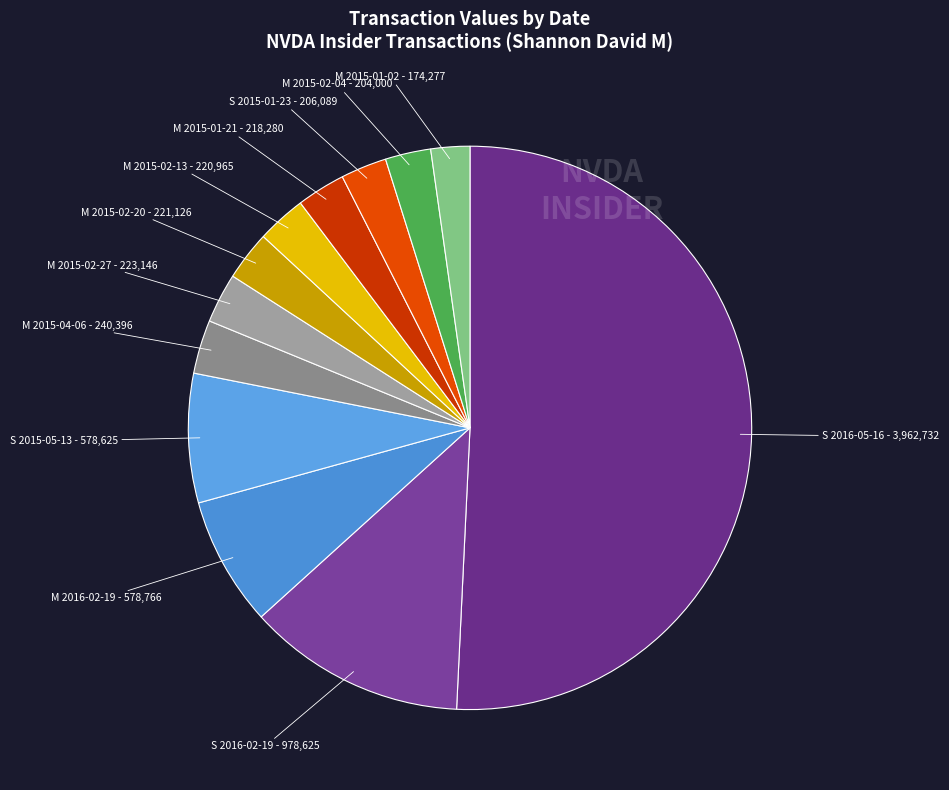

How many slices are in this pie chart?

12